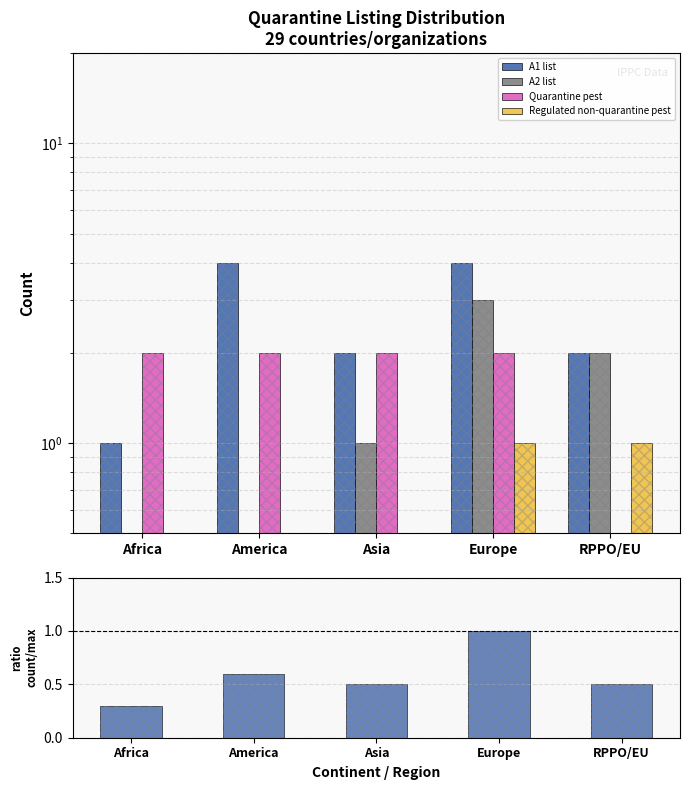

What is the spread (max minus min) of values at America?

4.0